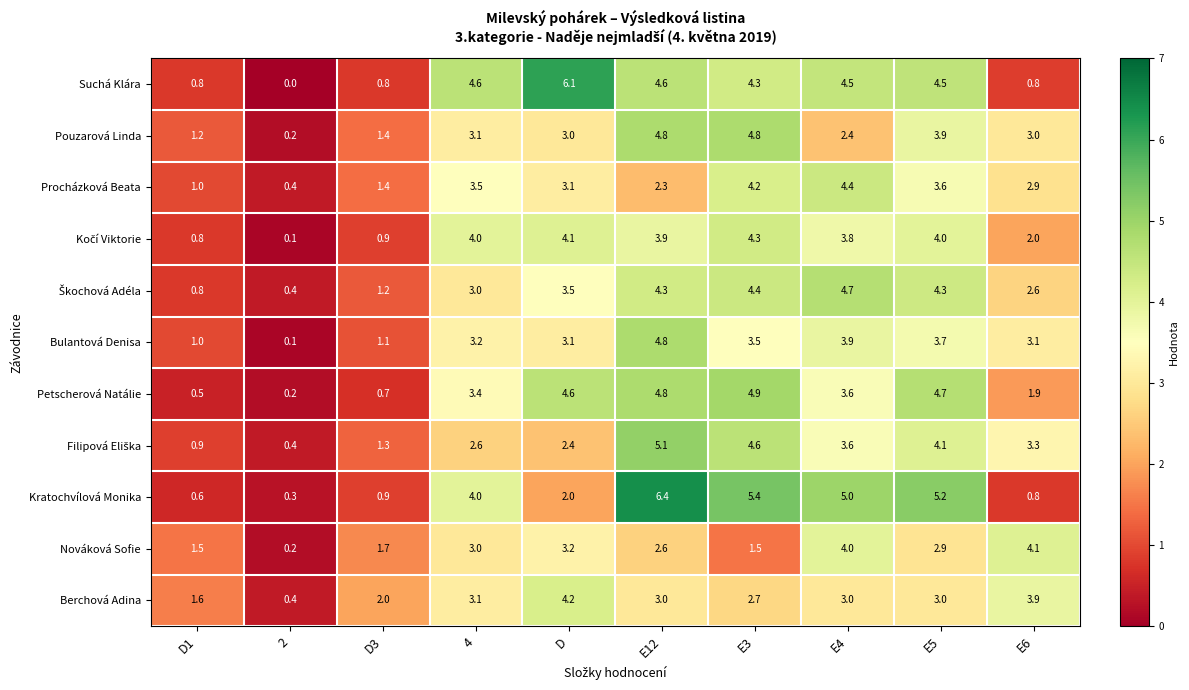

What is the sum of the Berchová Adina values at D1 and E3?

4.3